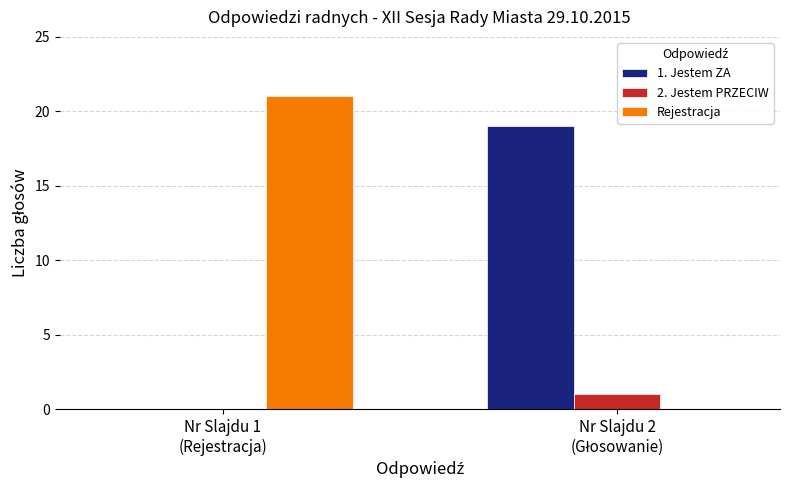

At which label is 1. Jestem ZA closest to 9?

Nr Slajdu 1
(Rejestracja)